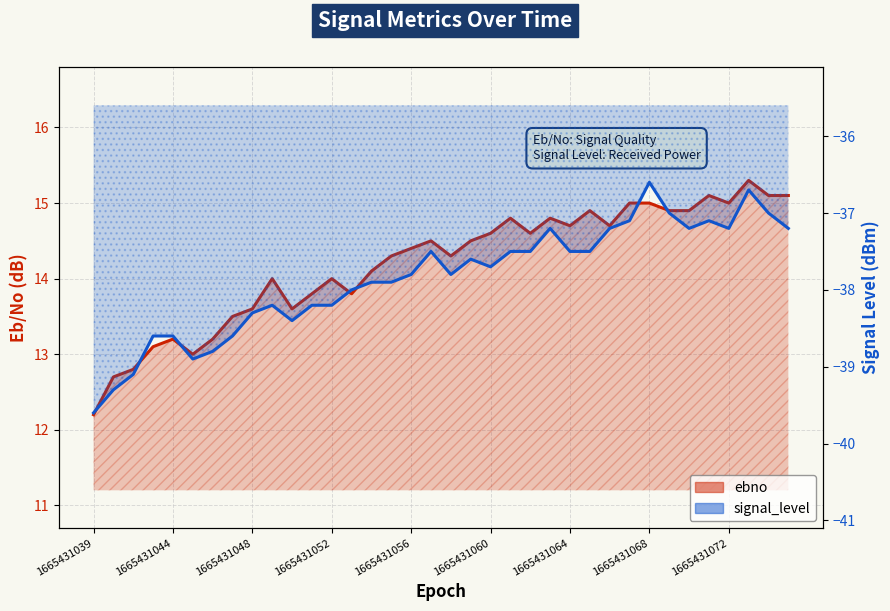

What is the total value across all series at 1665431066?

-22.5